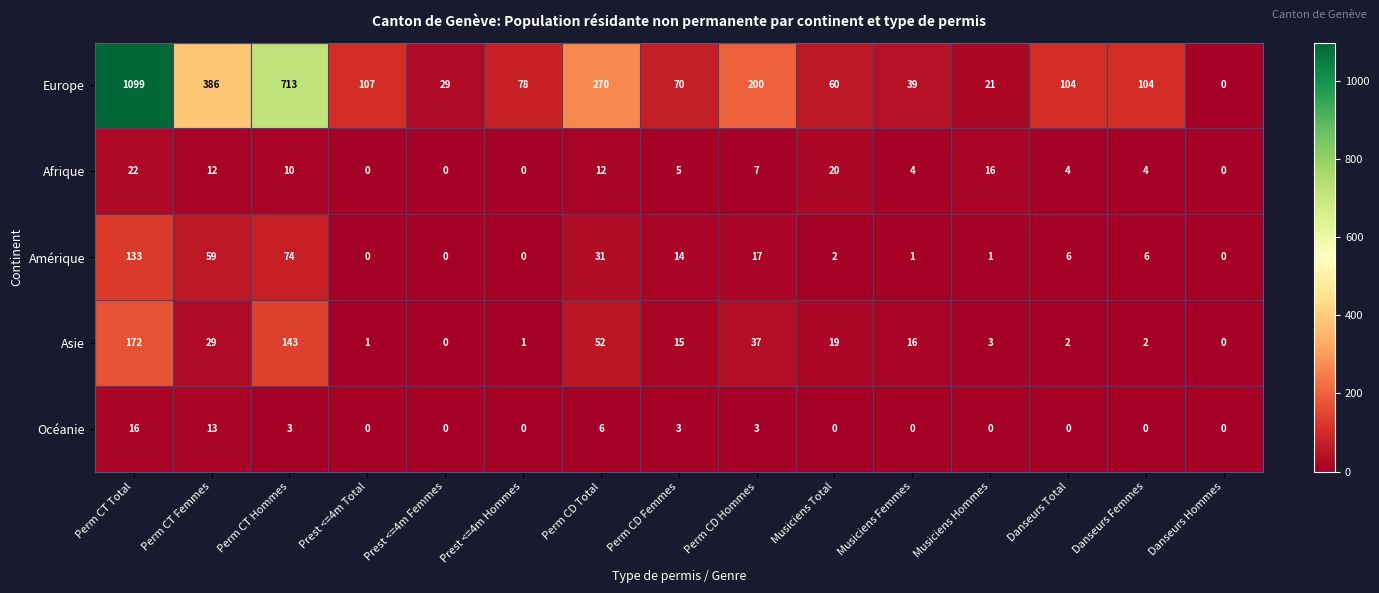

What value does the Asie series have at Musiciens Femmes, to the nearest 5?

15